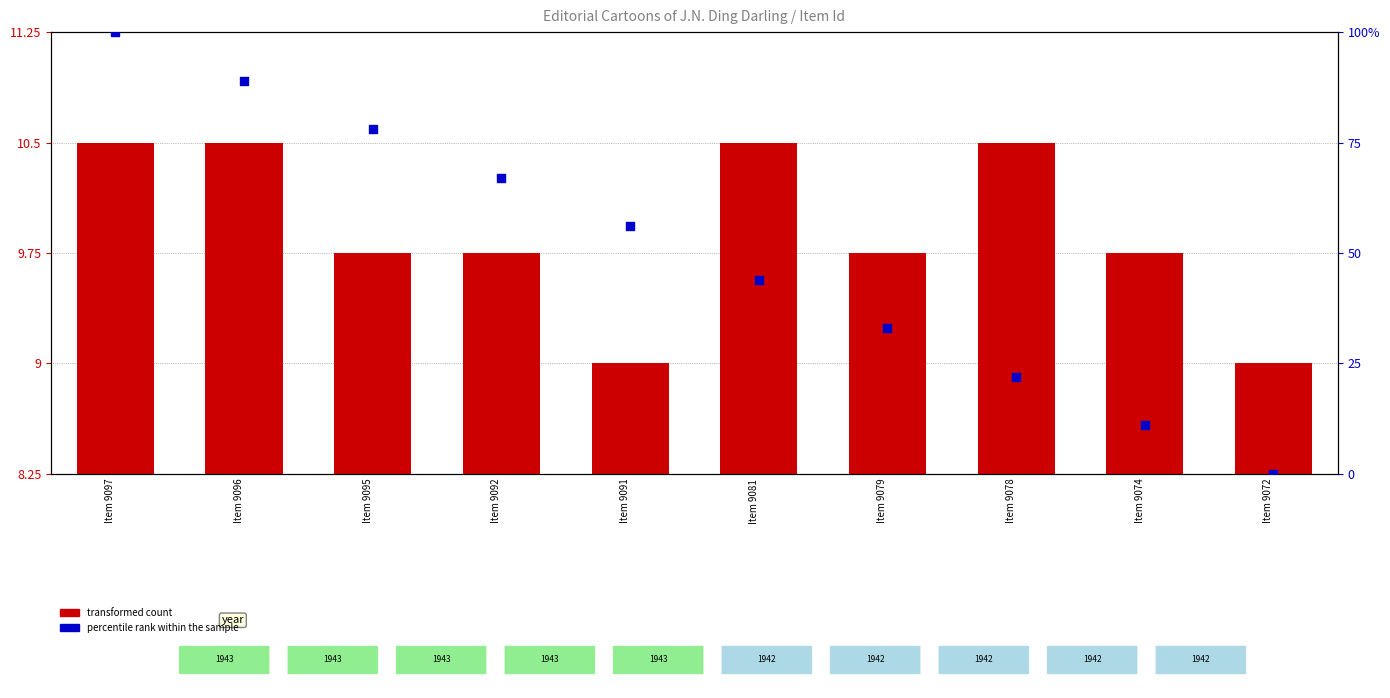

What are all the series names shown in the legend?

transformed count, percentile rank within the sample